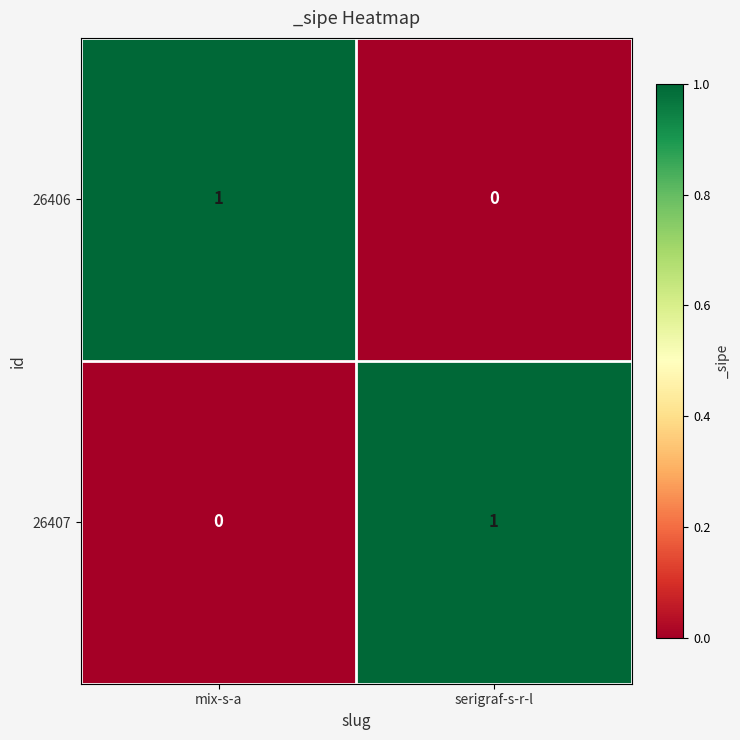

The 26407 series shows 1 at serigraf-s-r-l. True or false?

True